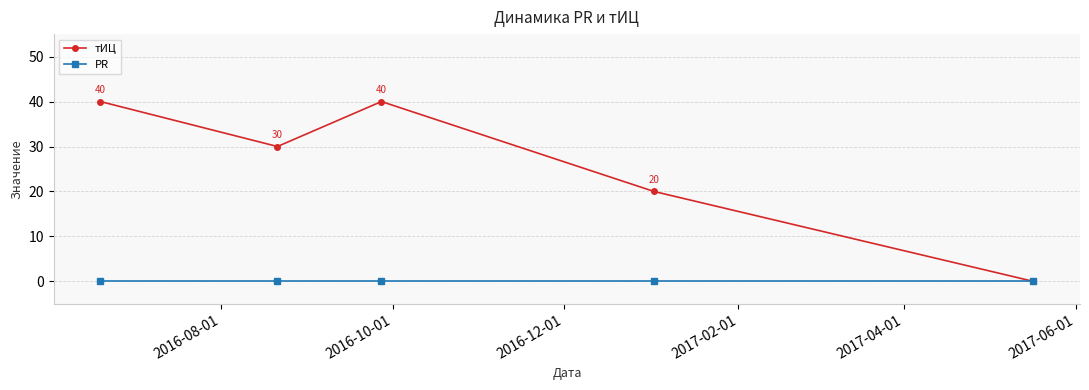

List the series in order of their overall mean, lowest first.

PR, тИЦ